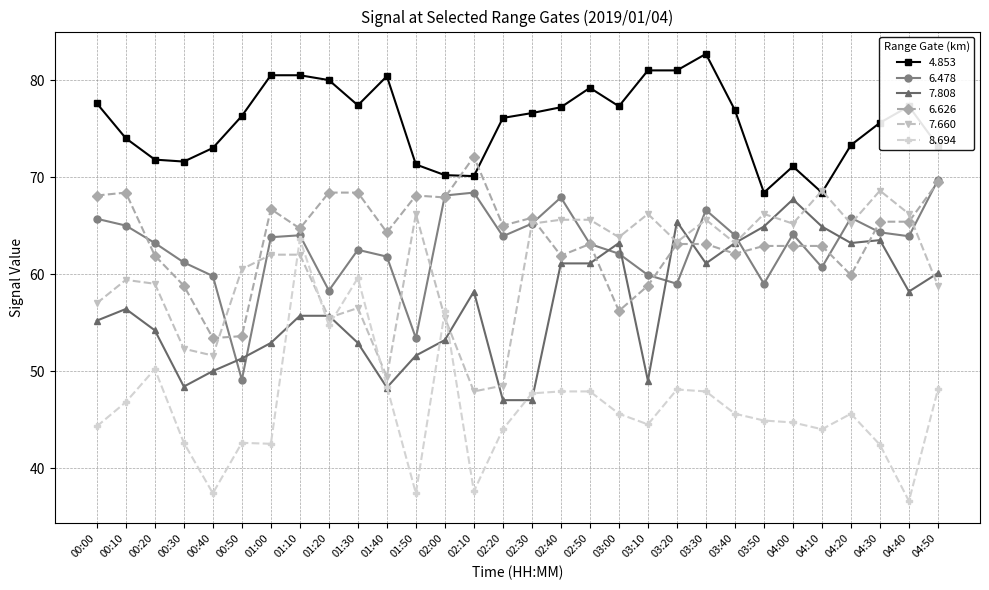

What is the maximum value for 7.808?

67.7